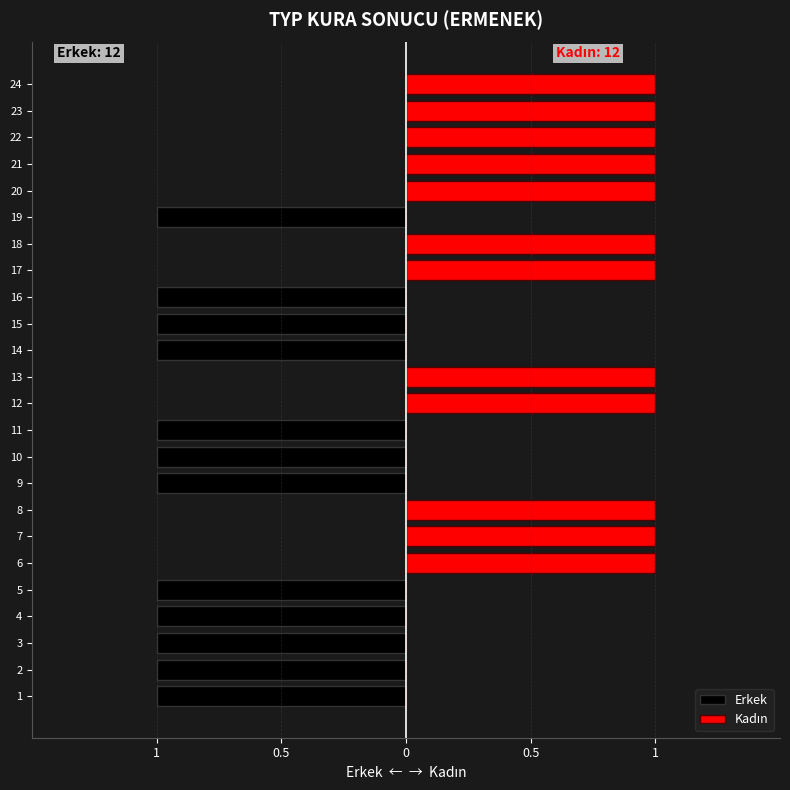

What is the difference between the Kadın values at 2 and 13?

1